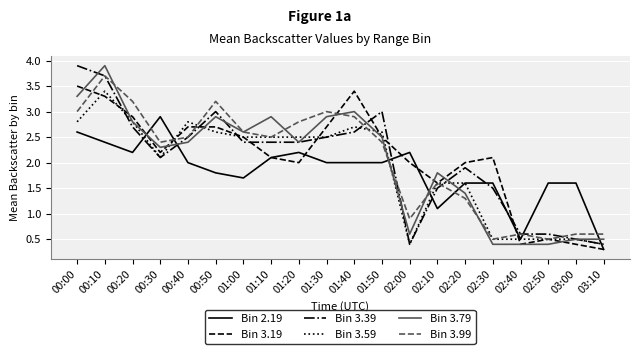

What position from the right is 00:20?

18